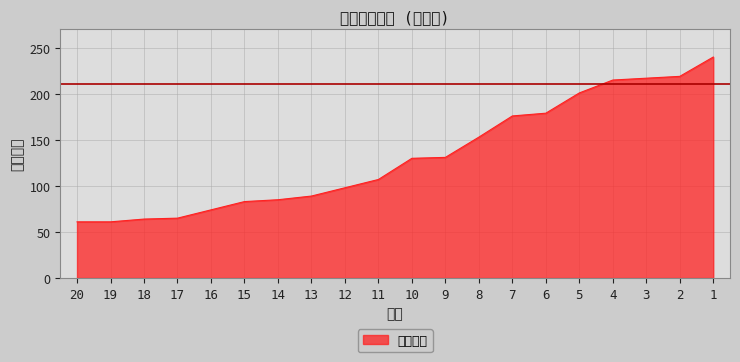

What is the difference between the maximum and second lowest values?

179